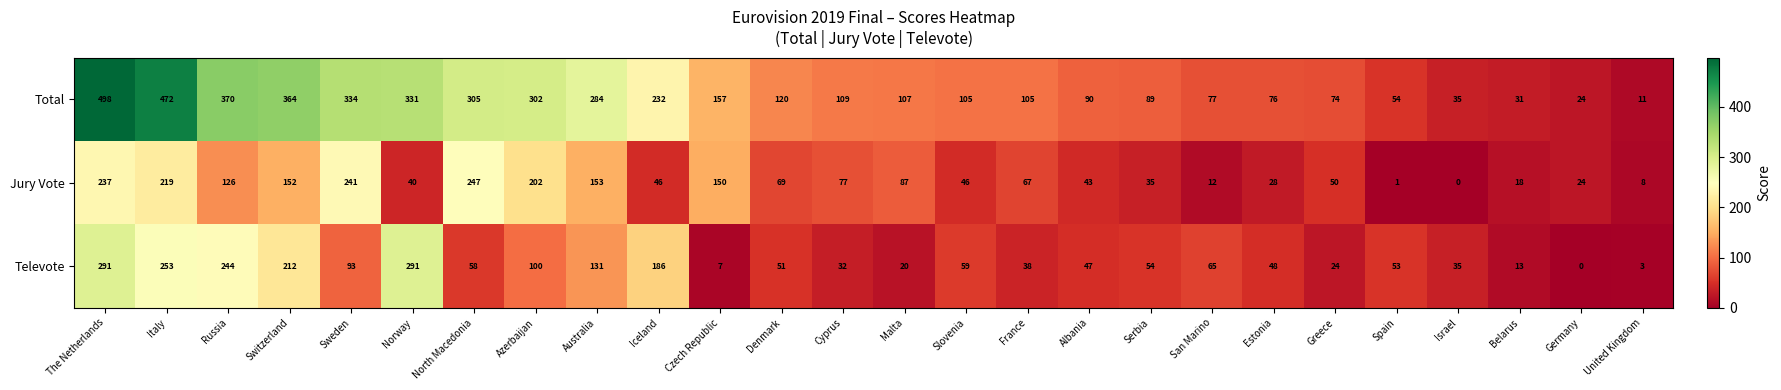

What is the greatest value displayed?

498